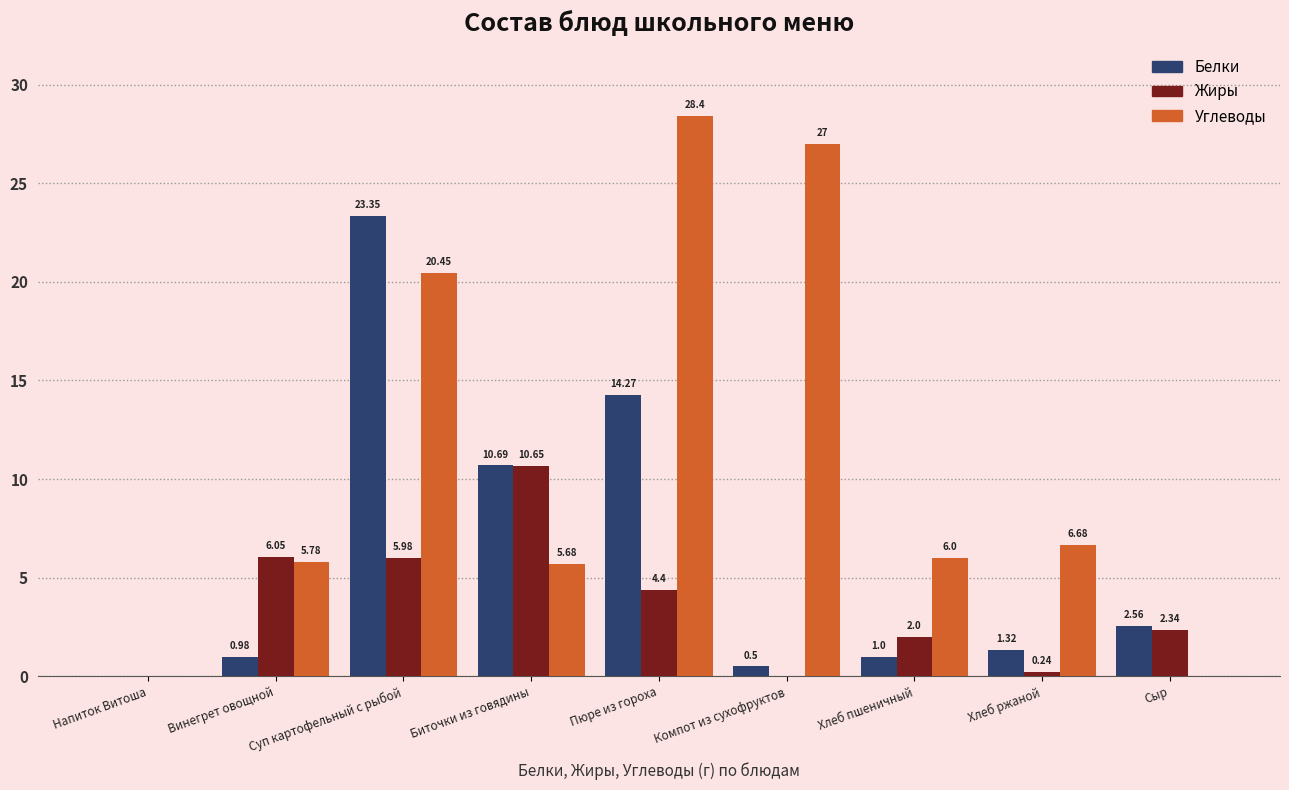

Which category has the highest value across all series?

Пюре из гороха